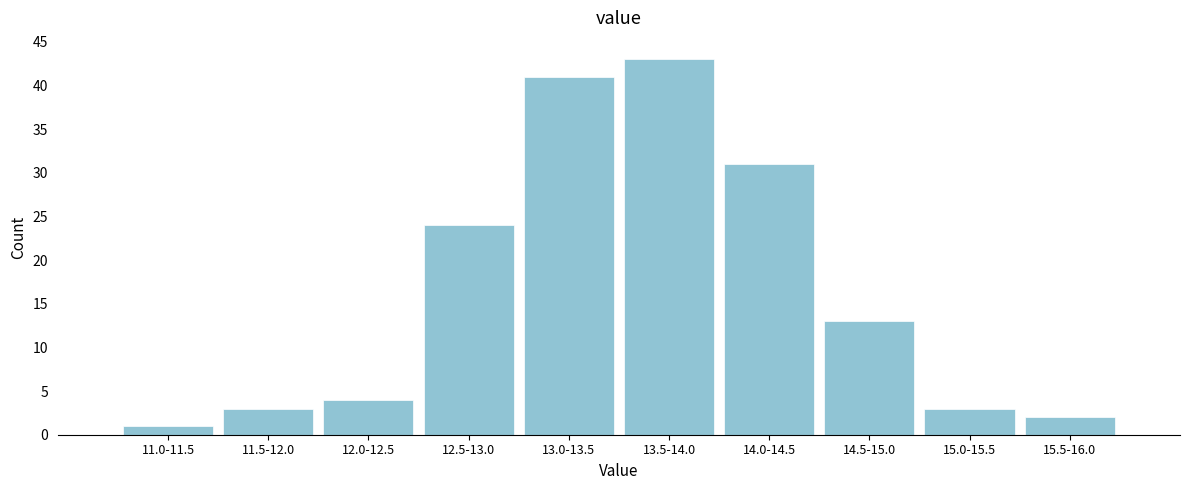

Reading left to right, what are all the values shown in this chart?

11.0-11.5=1	11.5-12.0=3	12.0-12.5=4	12.5-13.0=24	13.0-13.5=41	13.5-14.0=43	14.0-14.5=31	14.5-15.0=13	15.0-15.5=3	15.5-16.0=2